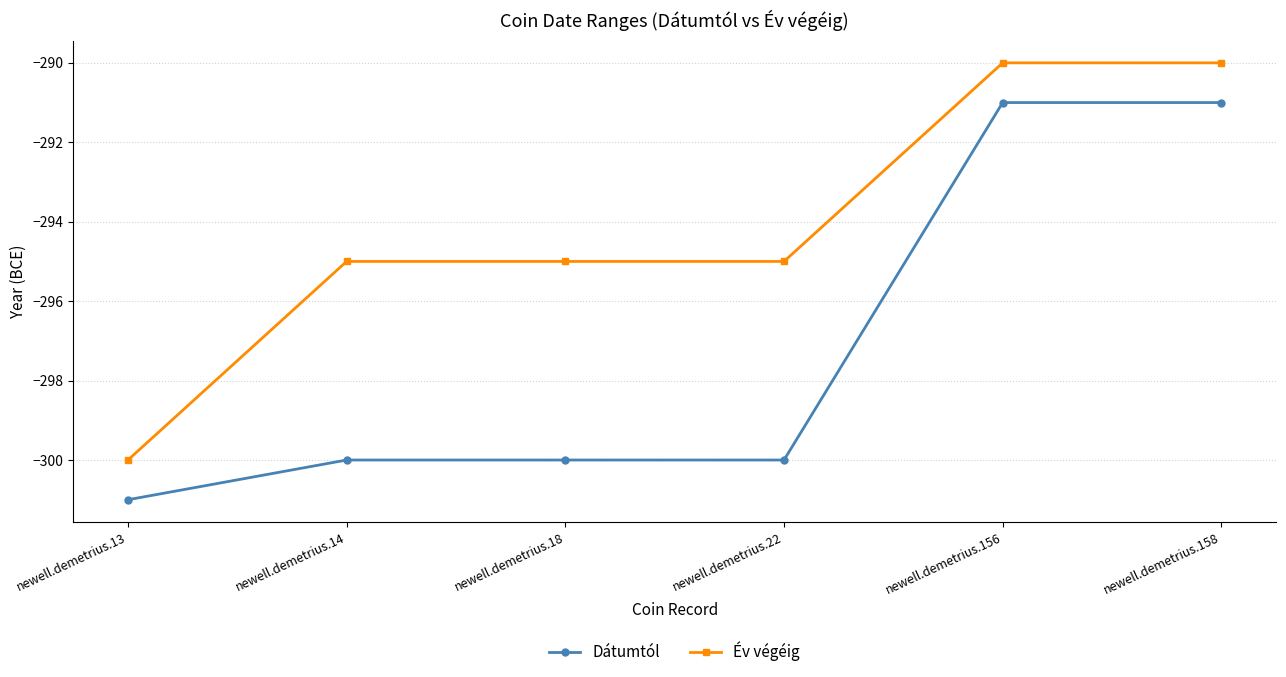

True or false: Év végéig and Dátumtól intersect in this chart.

False